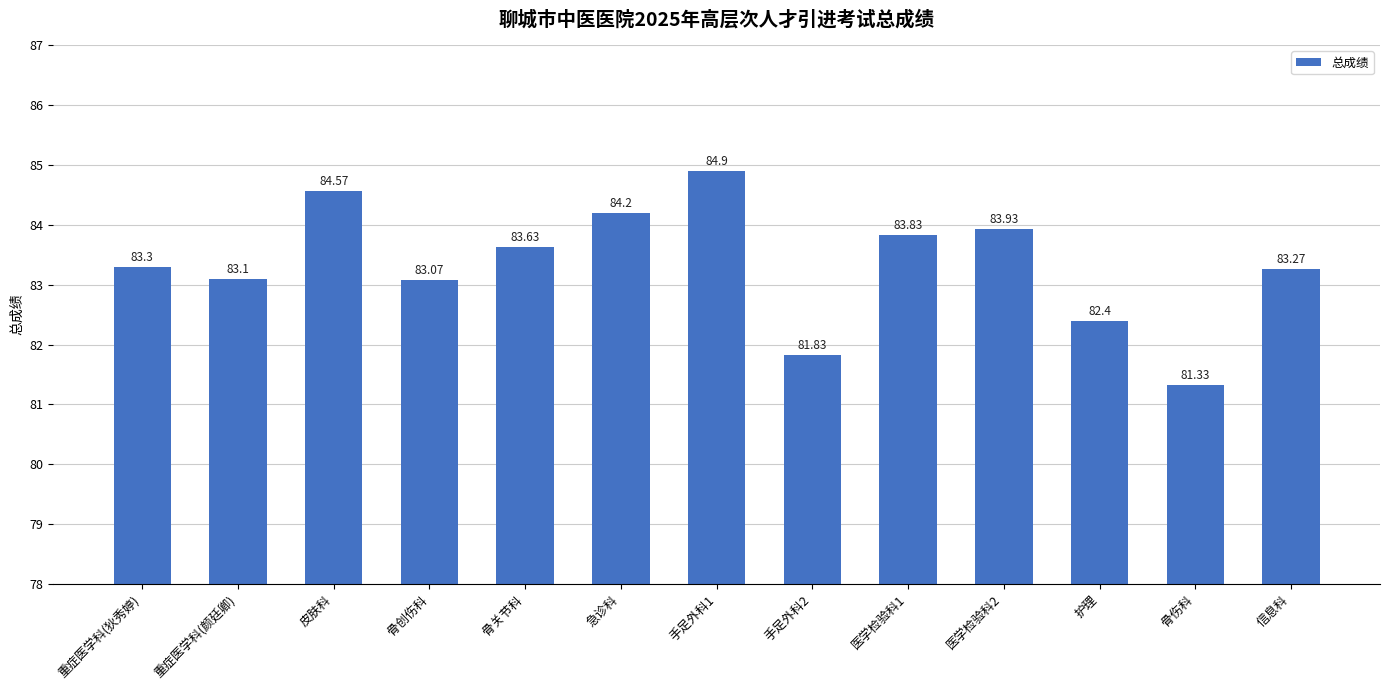

Reading left to right, what are all the values shown in this chart?

重症医学科(狄秀婷)=83.3	重症医学科(颜廷卿)=83.1	皮肤科=84.6	骨创伤科=83.1	骨关节科=83.6	急诊科=84.2	手足外科1=84.9	手足外科2=81.8	医学检验科1=83.8	医学检验科2=83.9	护理=82.4	骨伤科=81.3	信息科=83.3